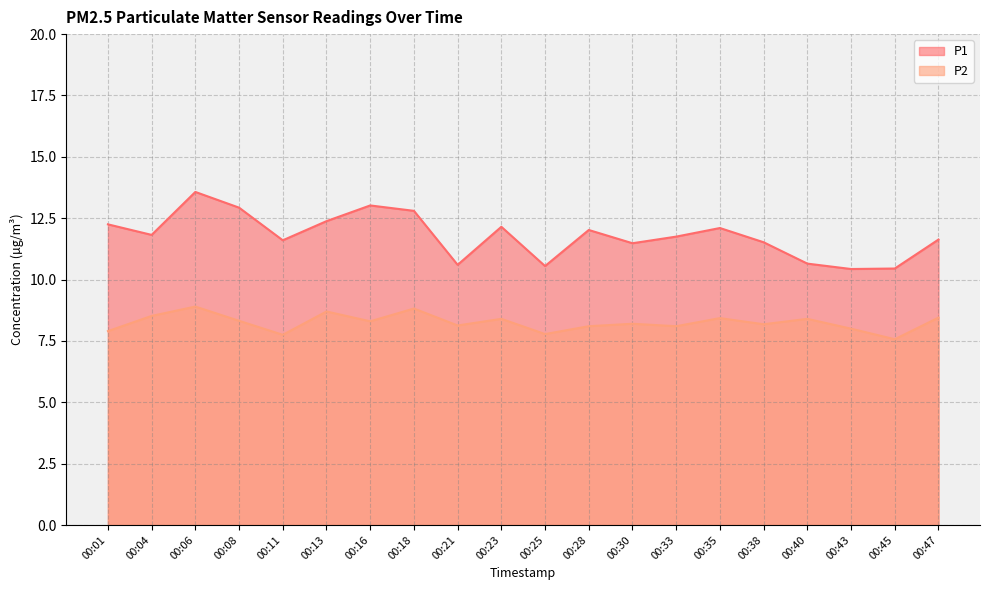

Reading left to right, what are all the values shown in this chart?

P1: 12.2	11.8	13.6	12.9	11.6	12.4	13.0	12.8	10.6	12.2	10.6	12.0	11.5	11.8	12.1	11.5	10.7	10.4	10.4	11.6
P2: 7.9	8.5	8.9	8.3	7.8	8.7	8.3	8.8	8.1	8.4	7.8	8.1	8.2	8.1	8.4	8.2	8.4	8.0	7.6	8.4